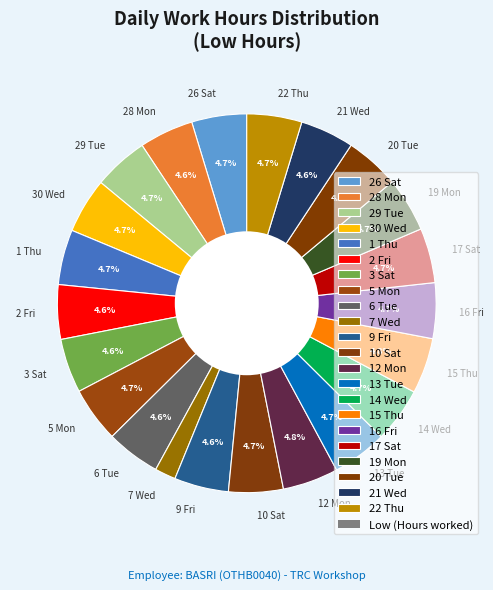

What is the ratio of the value at 7 Wed to the value at 6 Tue?

0.4